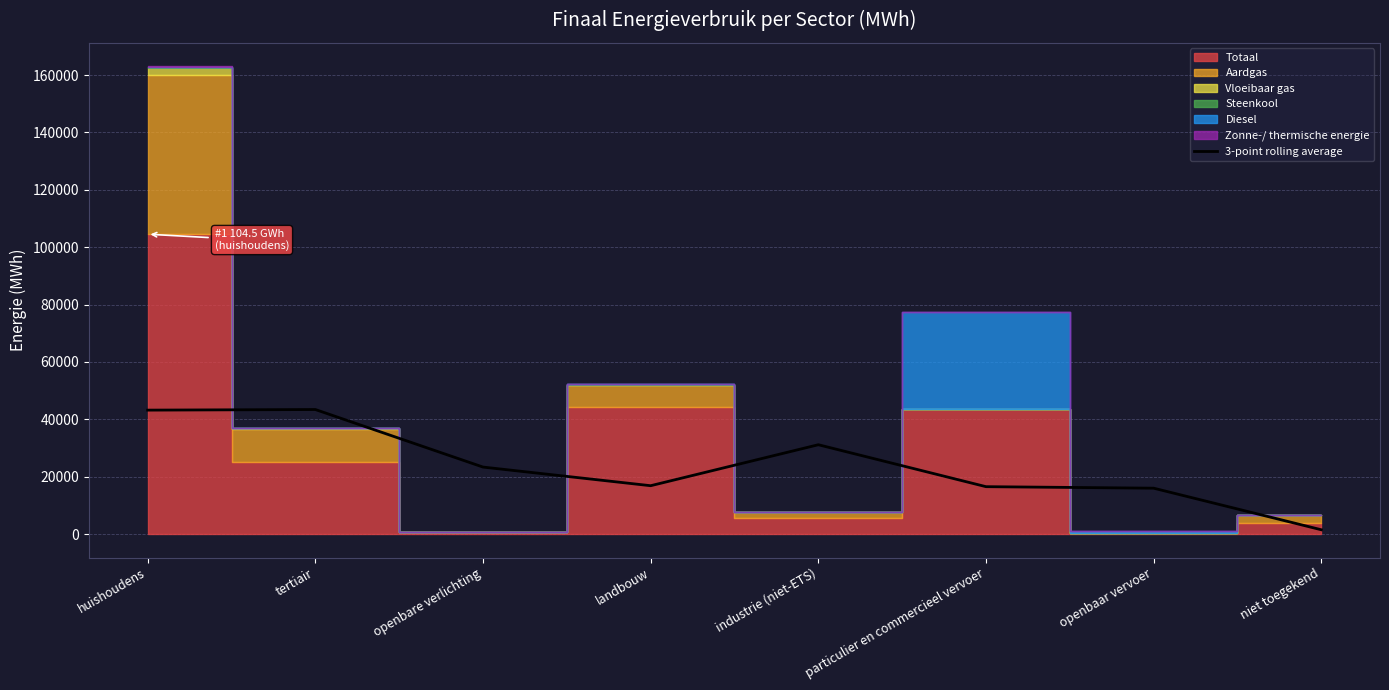

What position from the left is industrie (niet-ETS)?

5